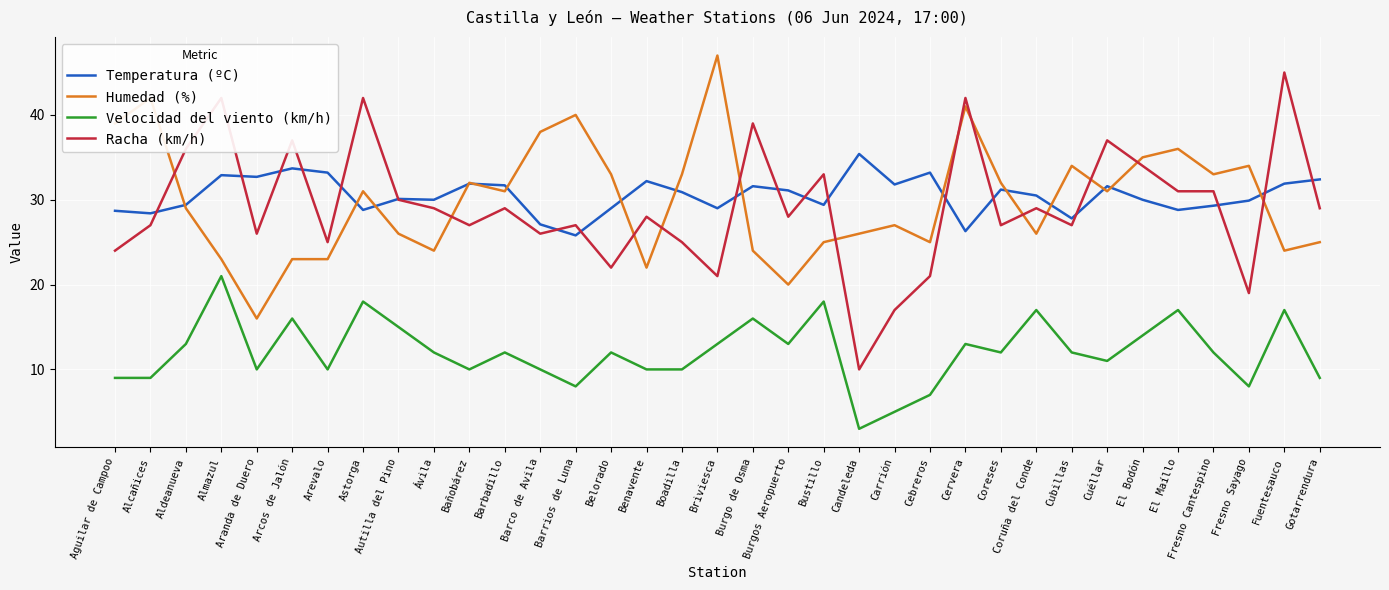

How many times do Temperatura (ºC) and Racha (km/h) cross each other?

18